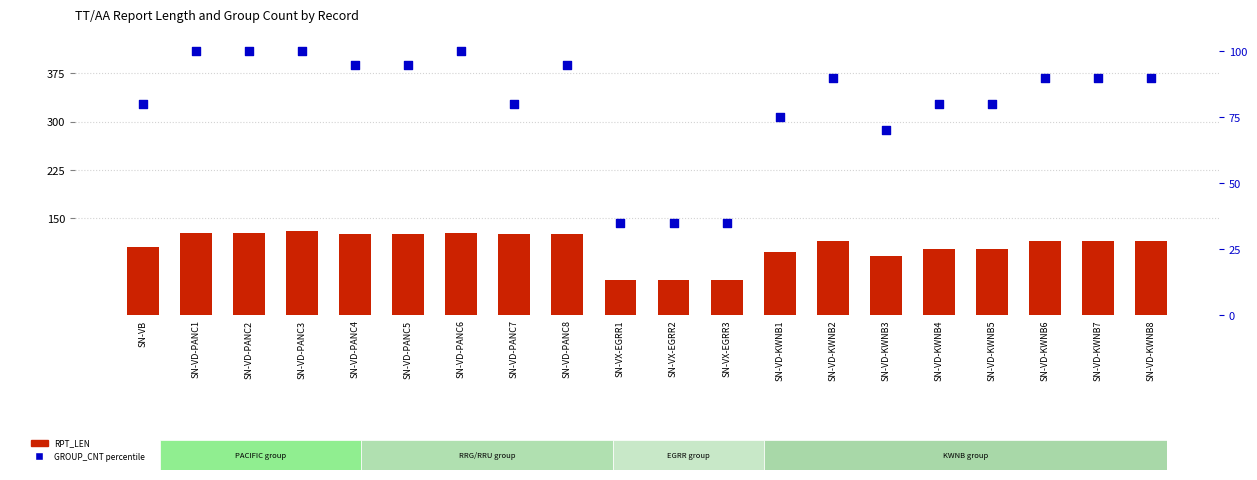

What is the total value across all series at SN-VD-KWNB3?

161